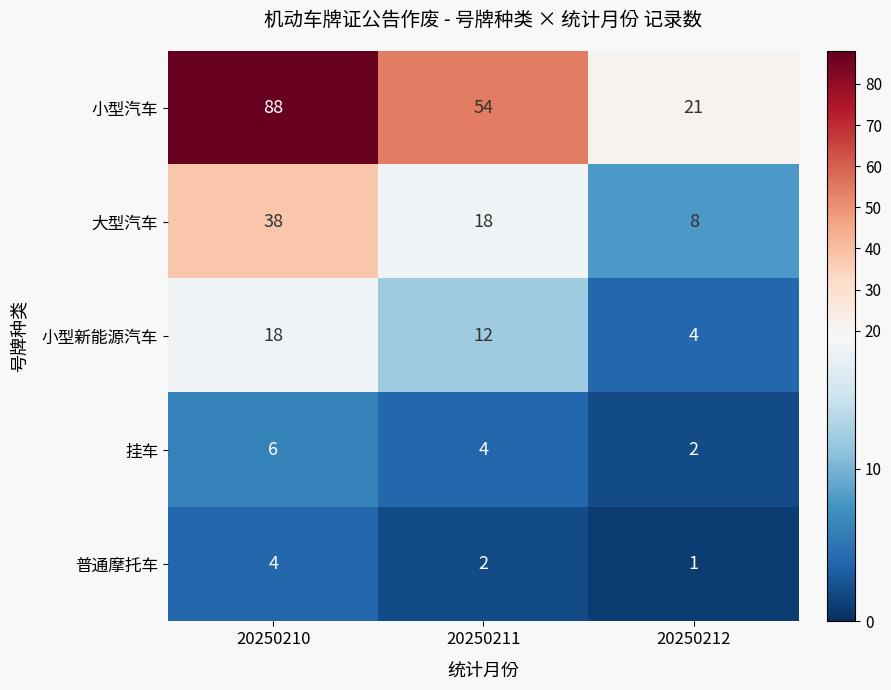

Which series has the largest range (max minus min)?

小型汽车